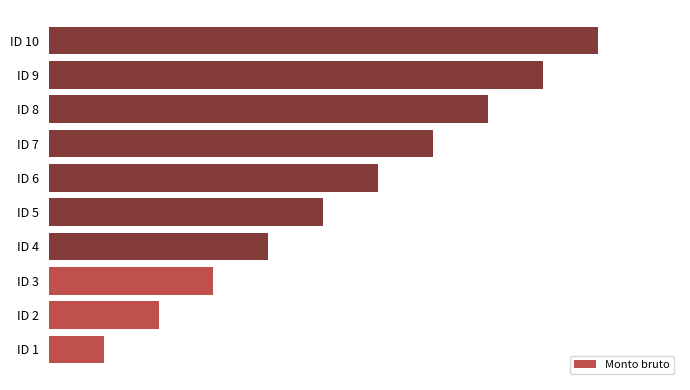

How many bars are there in total?

10